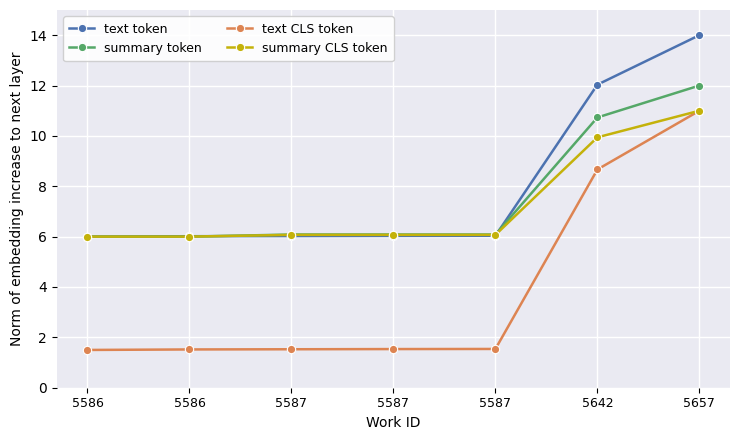

Count the number of data series in this chart.

4